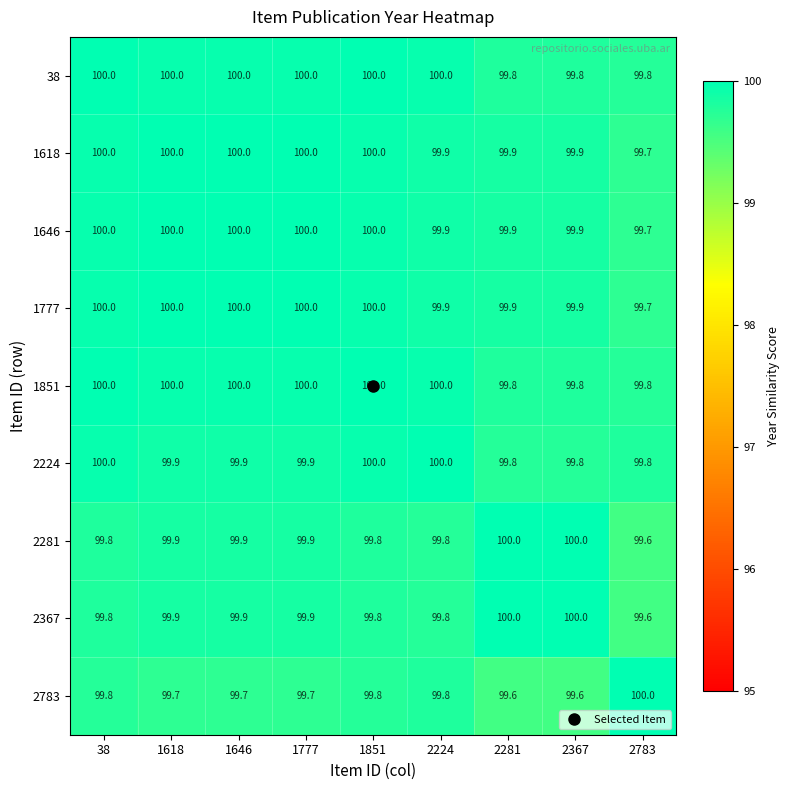

What is the total value across all series at 1851?

899.4